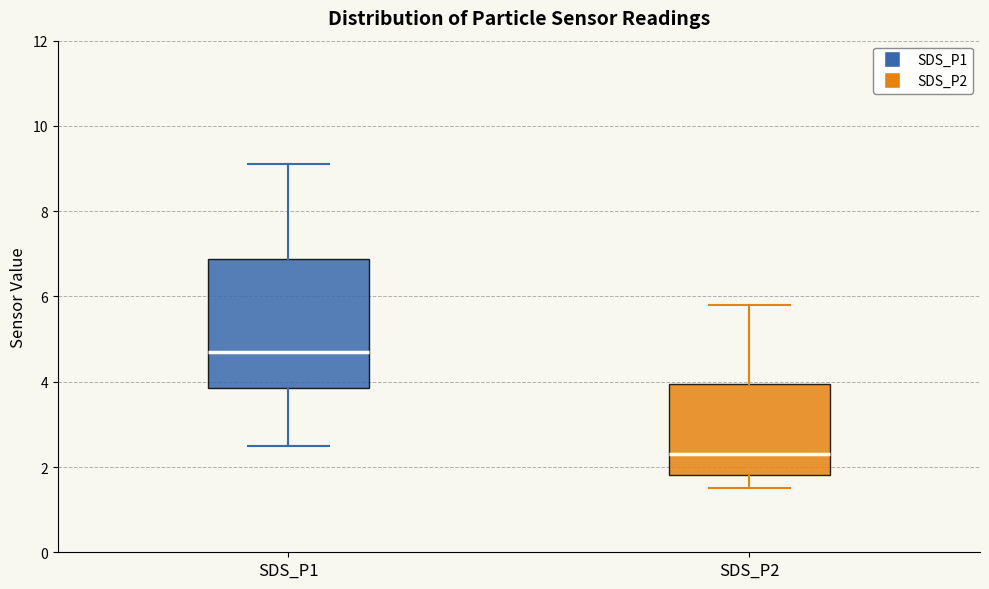

Where does the upper whisker of the box for SDS_P1 end on the y-axis? The values are not printed on the chart, so give them approximately, as read against the axis.

9.2